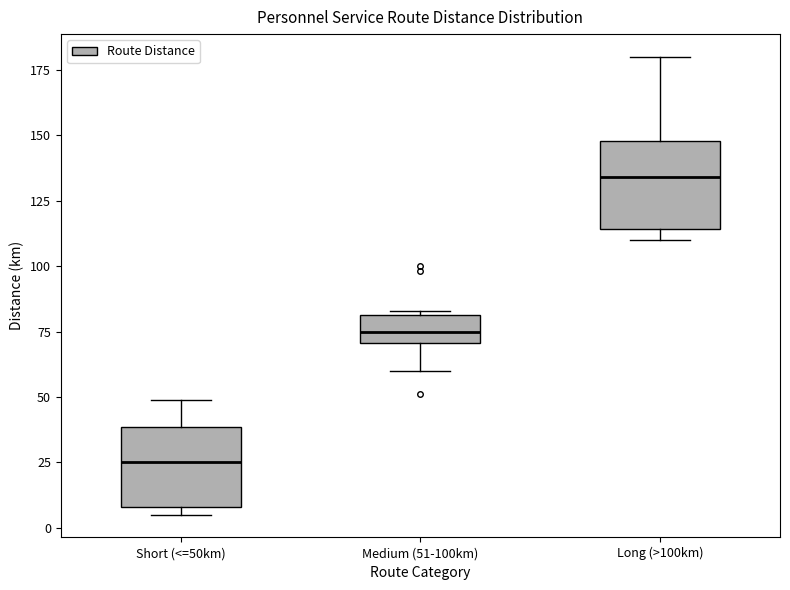

Which box has the highest median line?

Long (>100km)